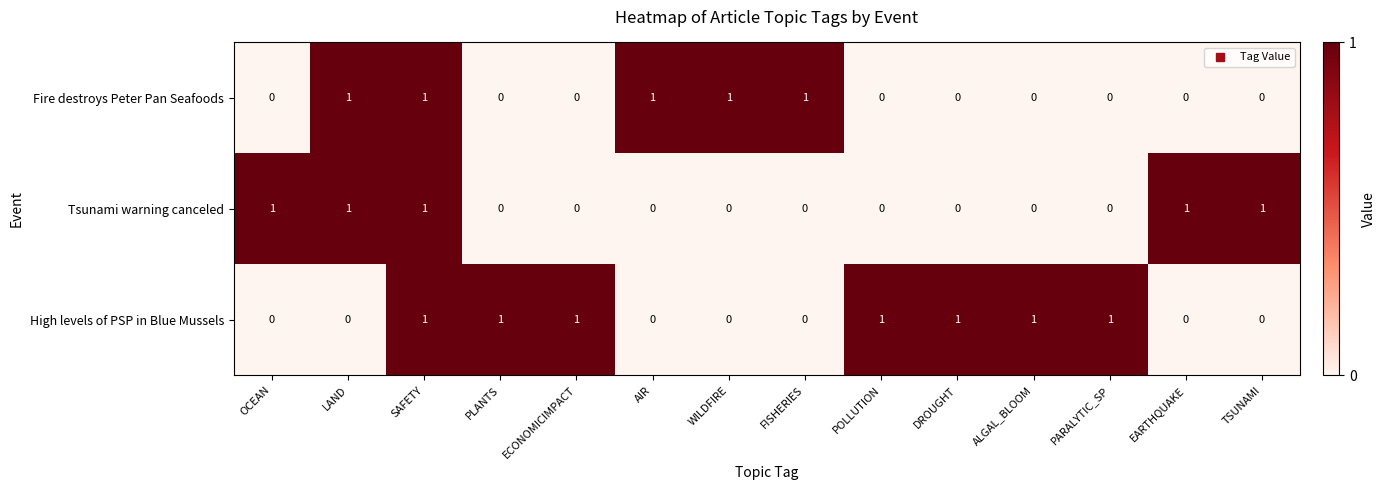

At how many categories does at least one series exceed 0?

14